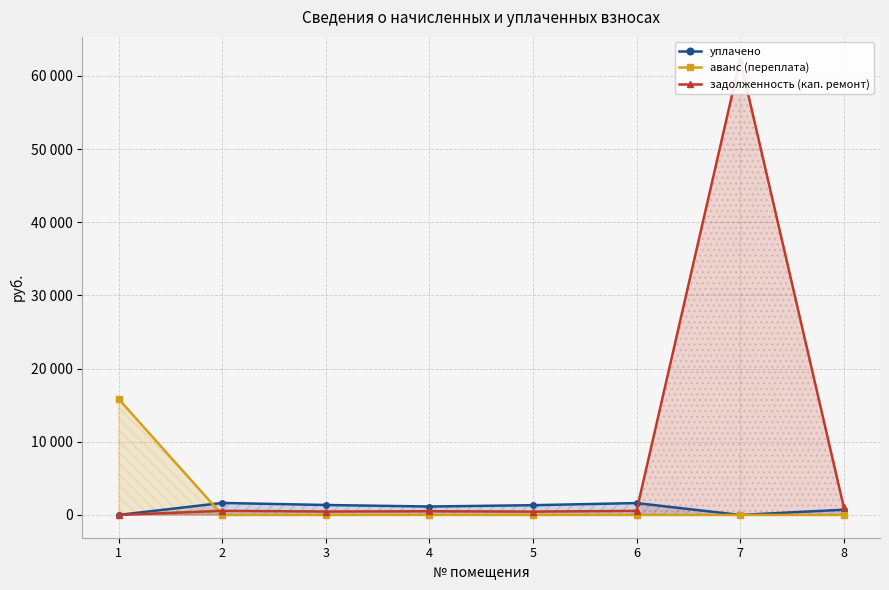

Is the value of аванс (переплата) at 5 greater than the value of задолженность (кап. ремонт) at 3?

No